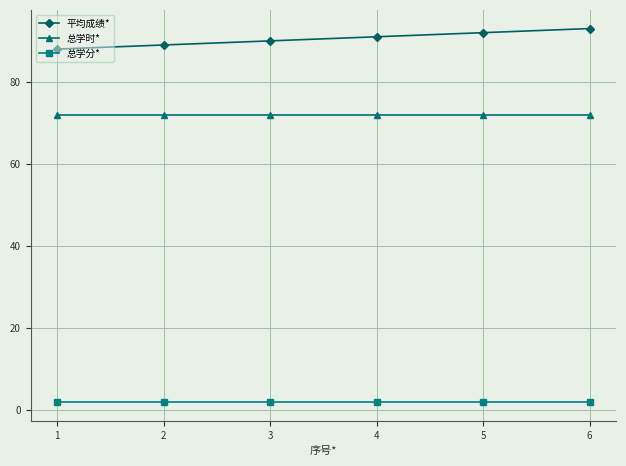

Does the chart have visible grid lines?

Yes